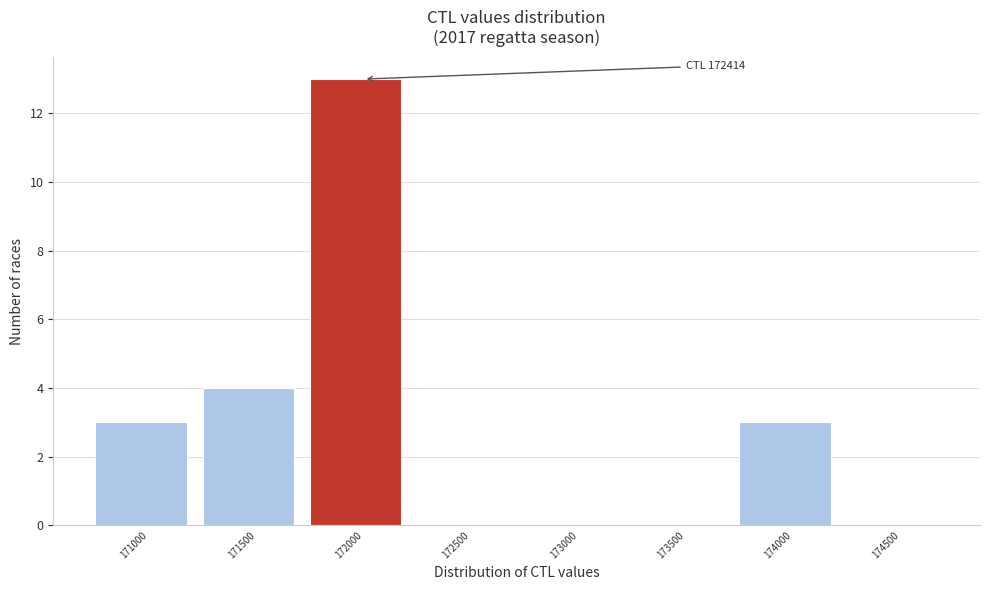

Reading left to right, what are all the values shown in this chart?

171000=3	171500=4	172000=13	172500=0	173000=0	173500=0	174000=3	174500=0